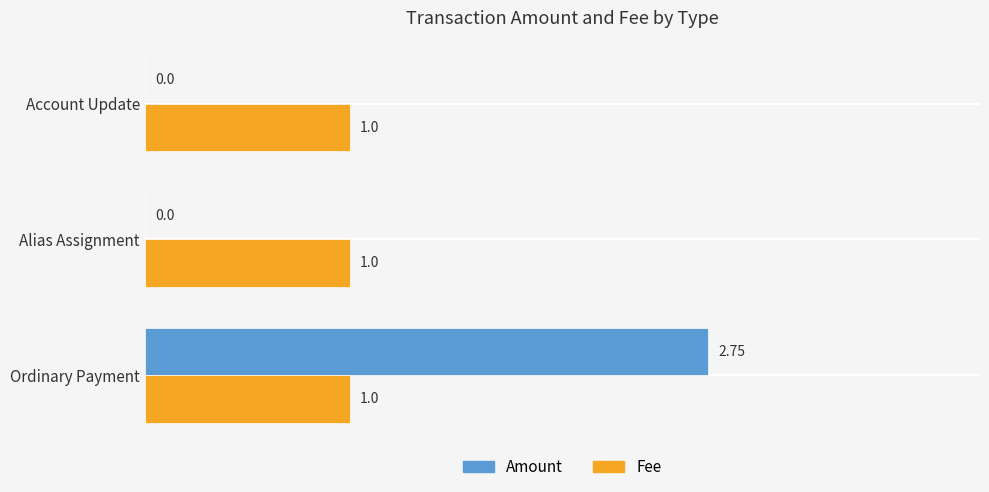

Is the value of Fee at Ordinary Payment greater than the value of Amount at Ordinary Payment?

No